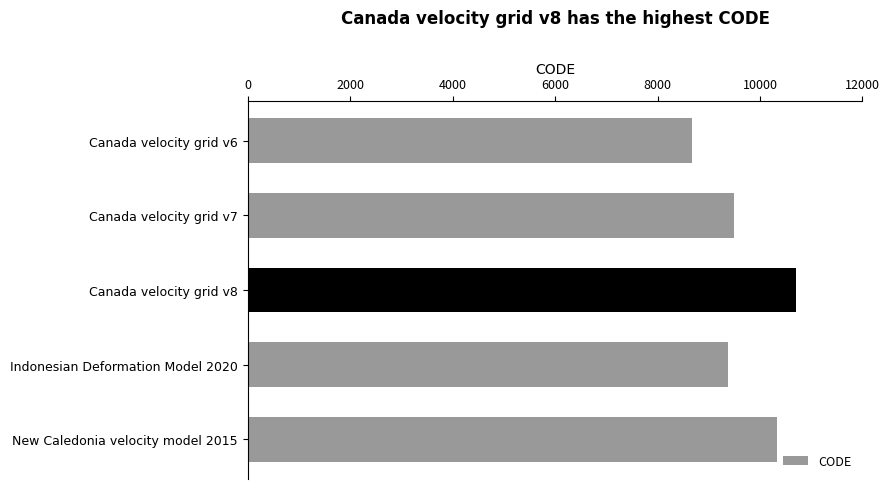

Is it true that the value at Canada velocity grid v7 is 6003?

False